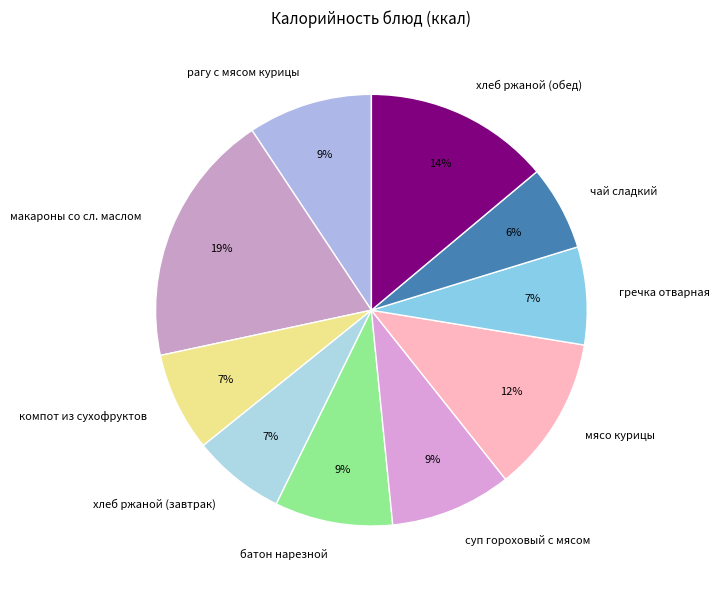

Count the number of slices in the pie.

10